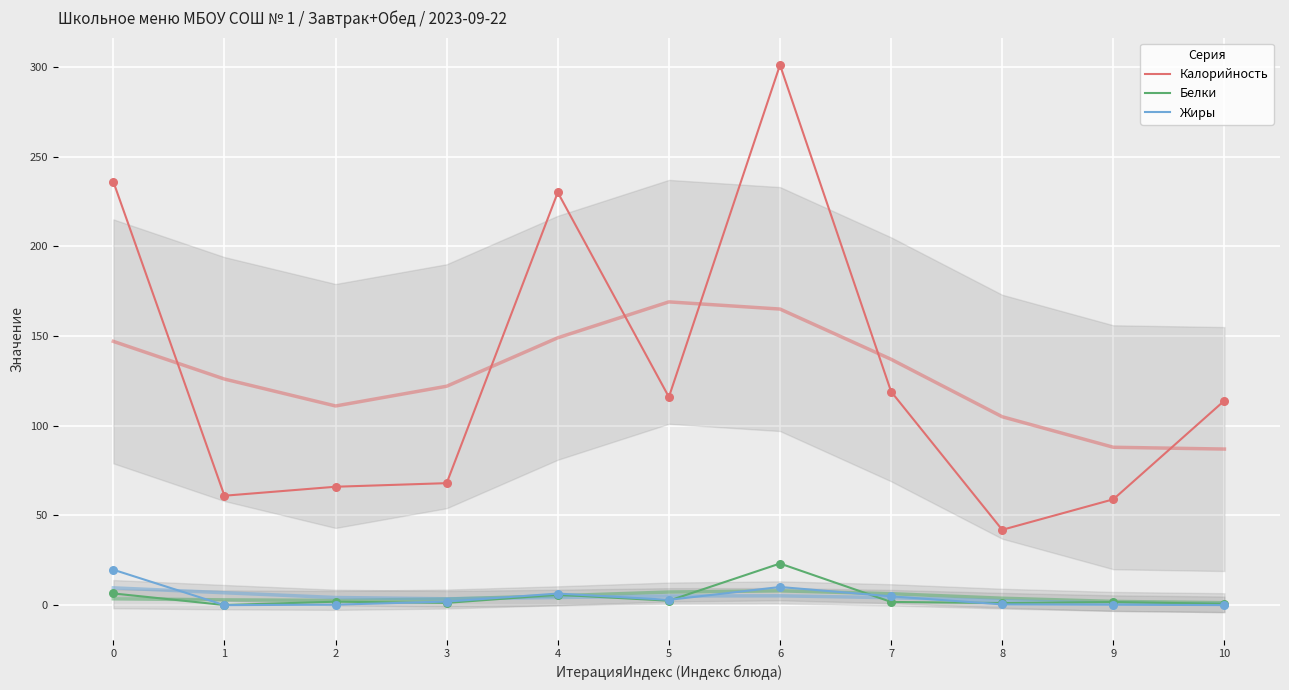

Is the value of Жиры at 1 greater than the value of Калорийность at 0?

No